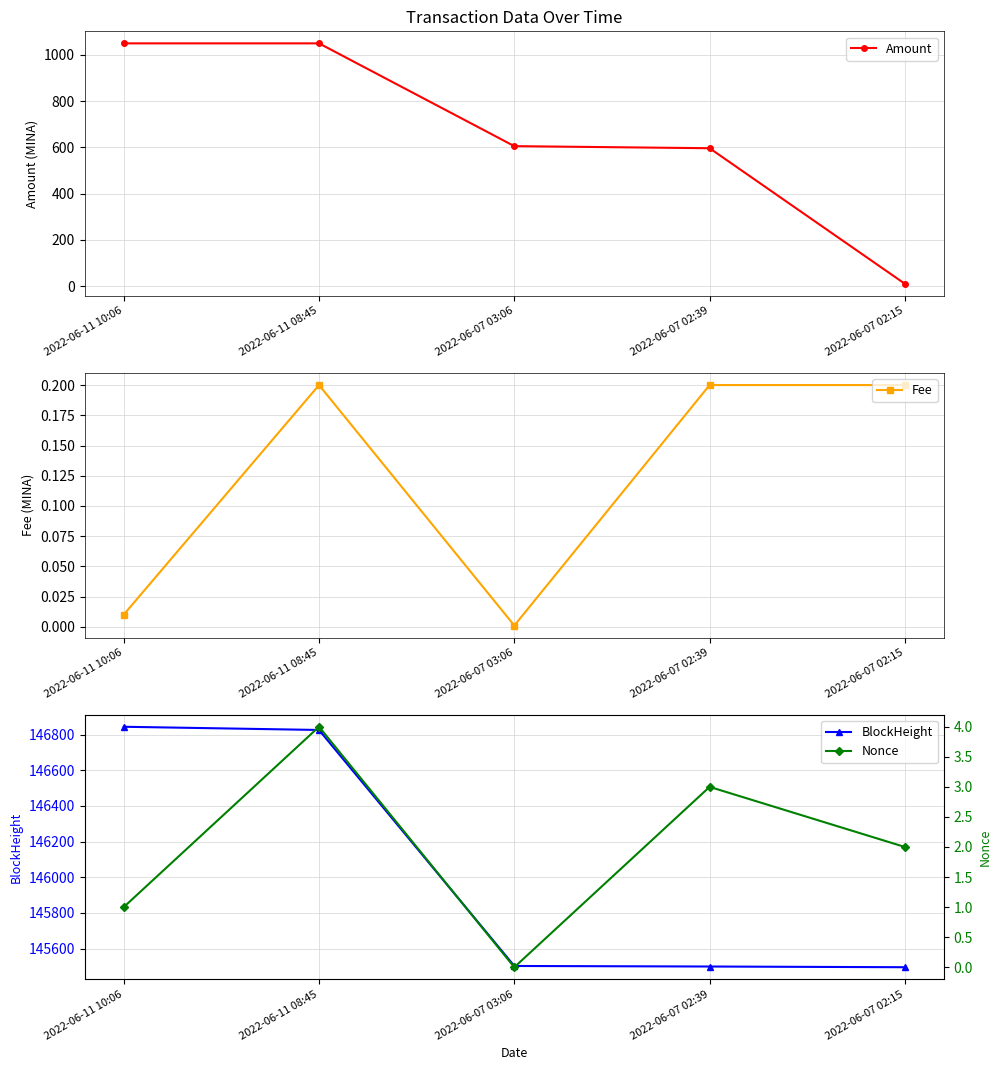

True or false: Nonce has more than 2 interior local peaks.

False